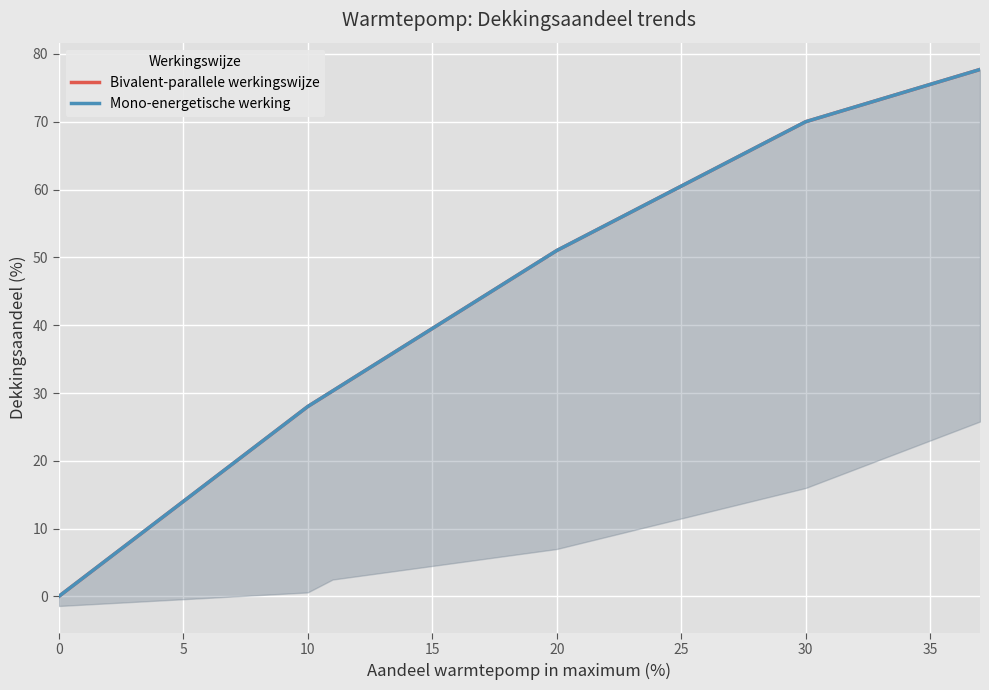

The value of Mono-energetische werking at 27 is 64.3. True or false?

True